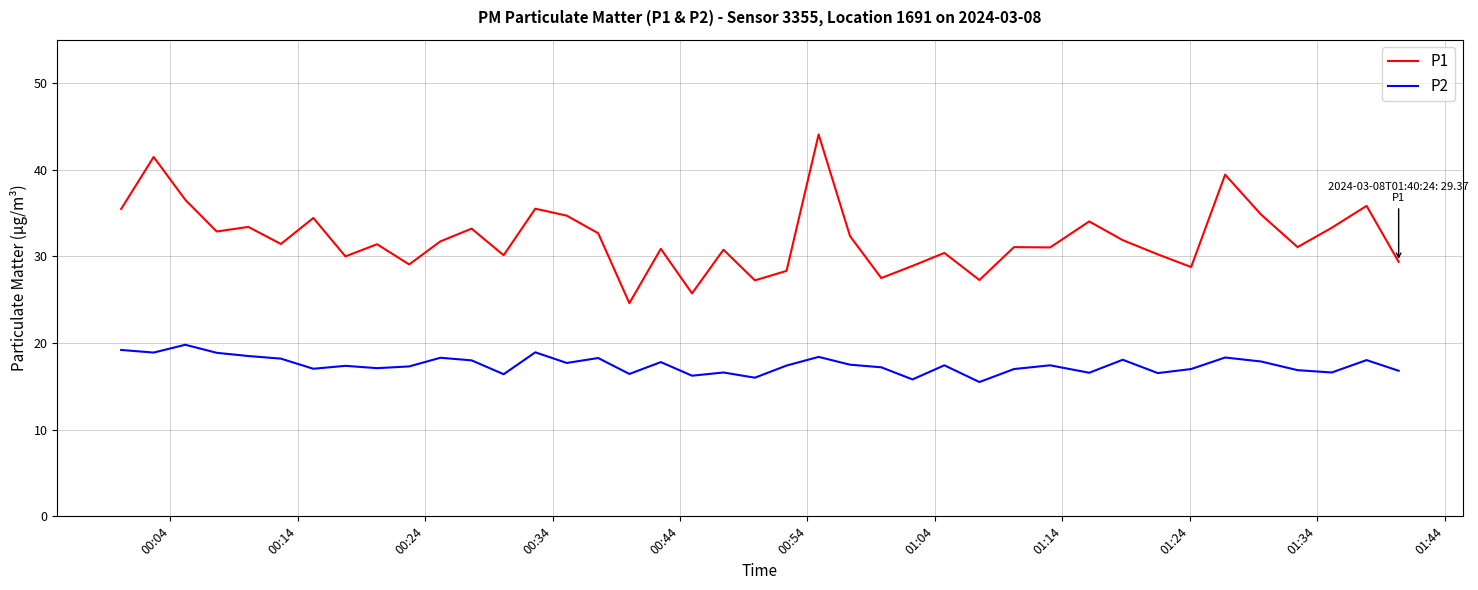

Which series has the largest total across all categories?

P1